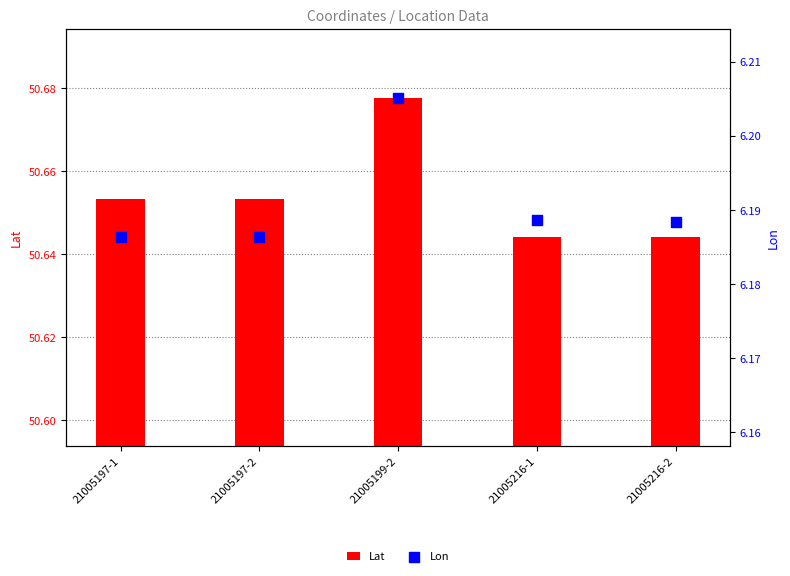

At how many categories does at least one series exceed 25?

5